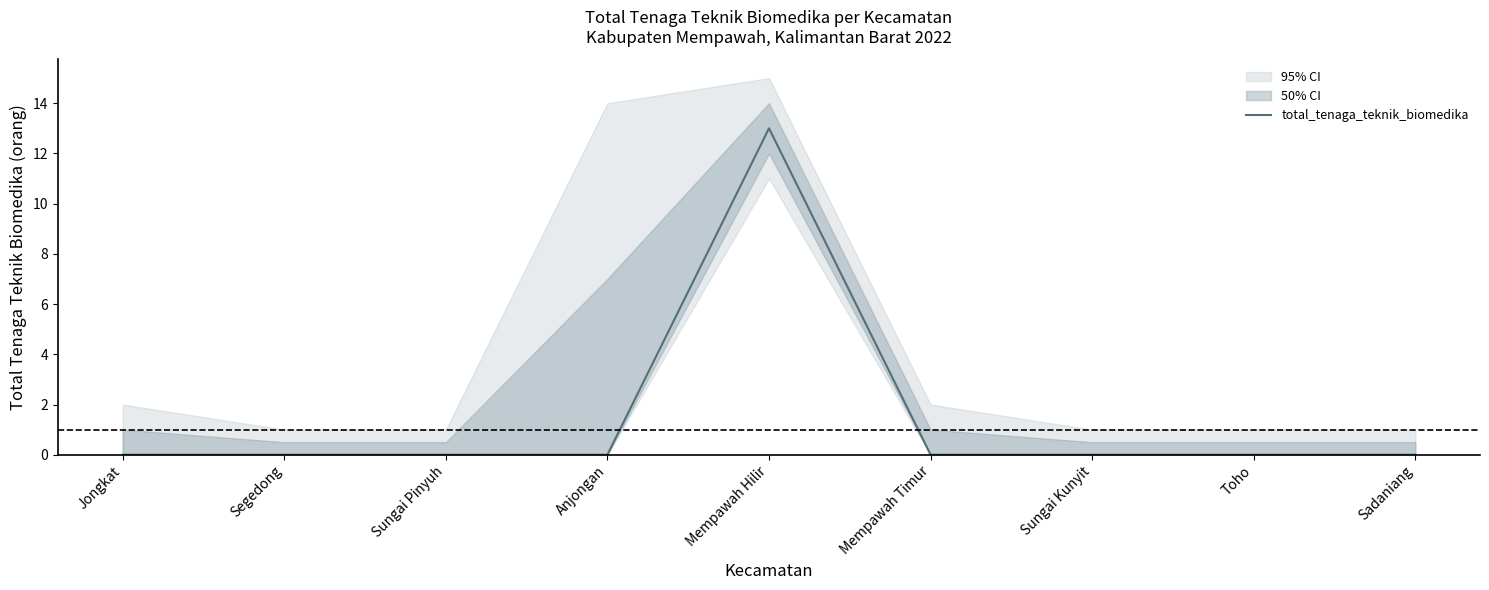

Reading left to right, list all the values displayed in this chart.

Jongkat=0	Segedong=0	Sungai Pinyuh=0	Anjongan=0	Mempawah Hilir=13	Mempawah Timur=0	Sungai Kunyit=0	Toho=0	Sadaniang=0